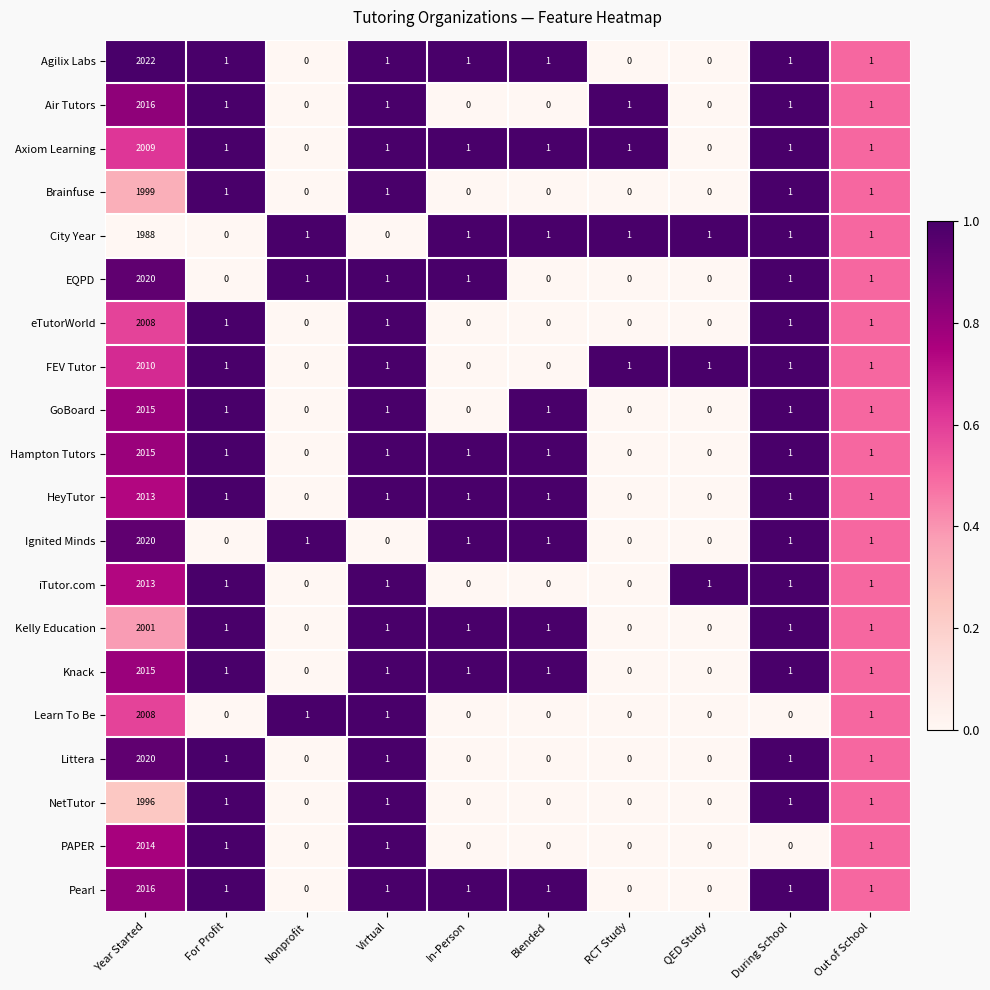

Which series has the largest range (max minus min)?

Agilix Labs